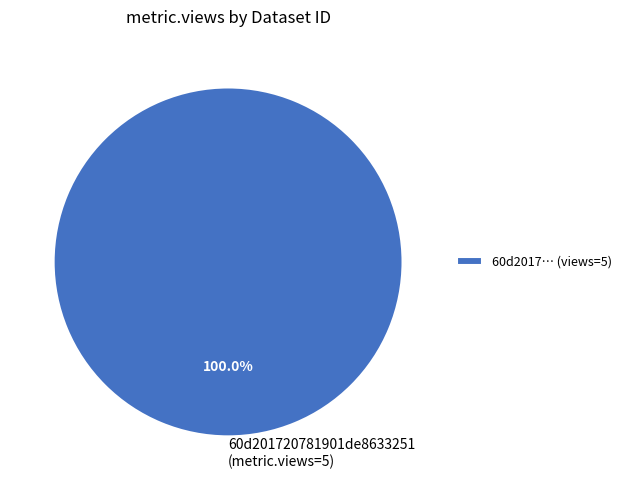

Rank the categories by value from lowest to highest.

60d201720781901de8633251